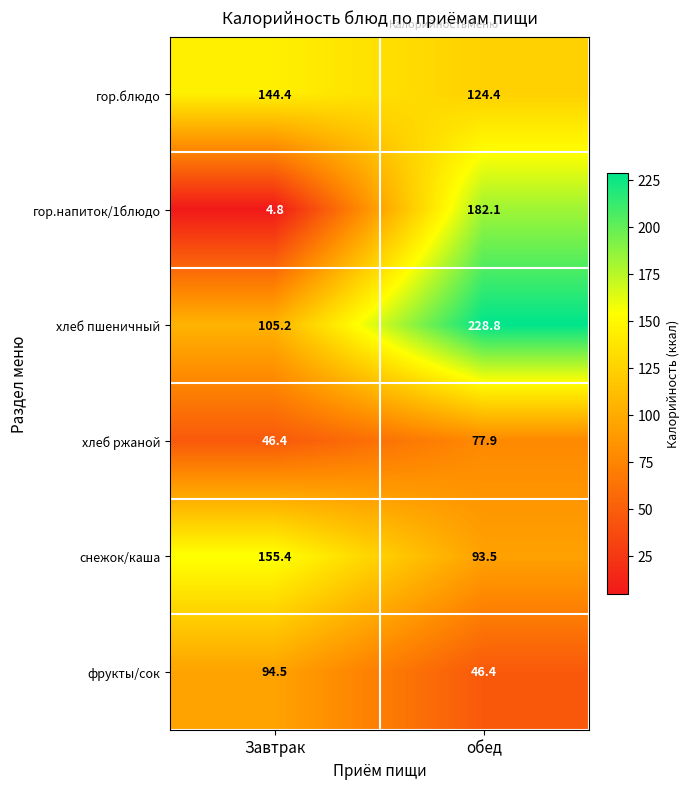

Rank the series by their maximum value, from lowest to highest.

хлеб ржаной, фрукты/сок, гор.блюдо, снежок/каша, гор.напиток/1блюдо, хлеб пшеничный